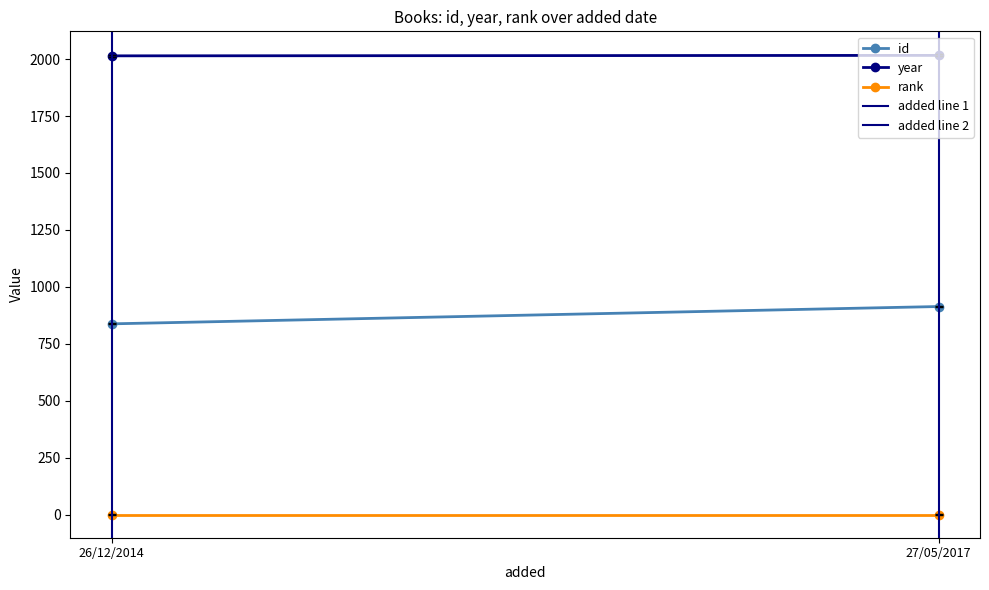

What is the difference between the highest and lowest values at 26/12/2014?

2014